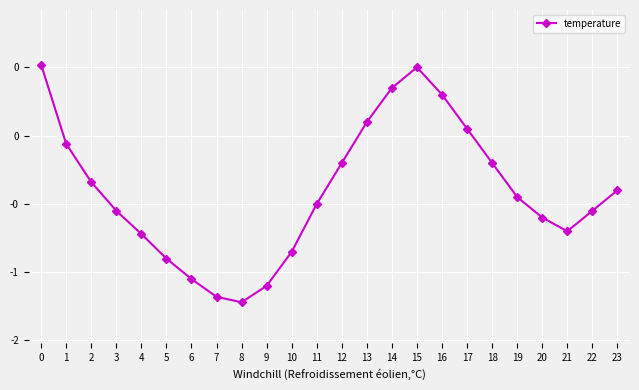

Reading right to left, what are all the values shown in this chart?

-0.4	-0.6	-0.7	-0.6	-0.5	-0.2	0.1	0.3	0.5	0.3	0.1	-0.2	-0.5	-0.8	-1.1	-1.2	-1.2	-1.1	-0.9	-0.7	-0.6	-0.3	-0.1	0.5